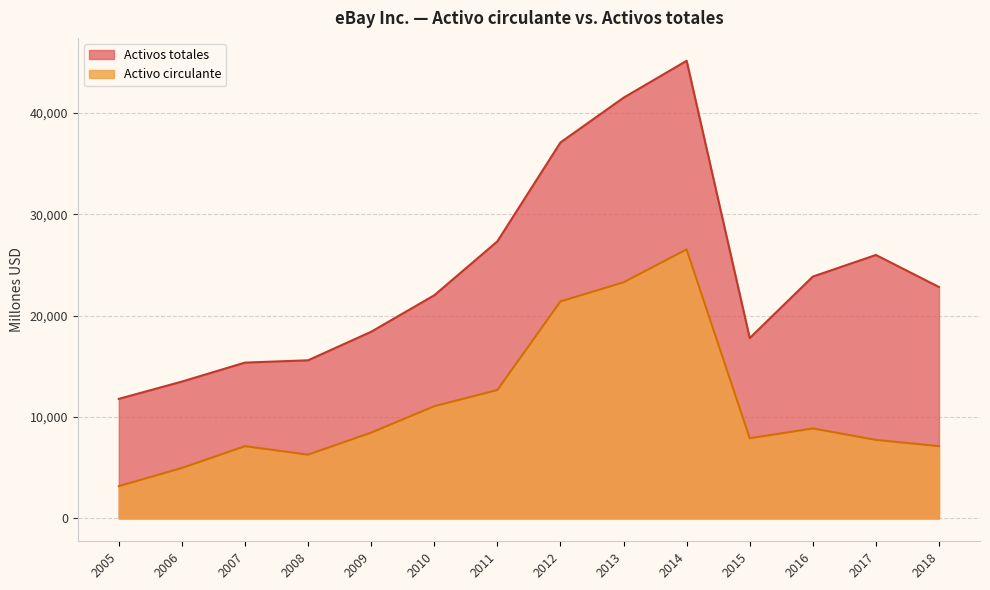

How many lines are shown in the chart?

2